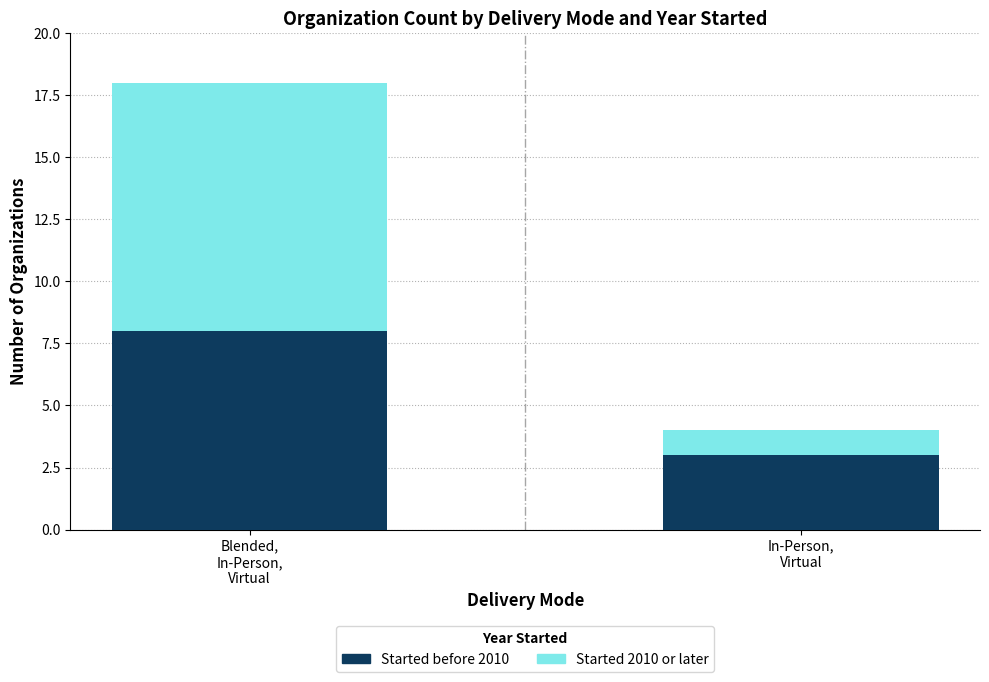

What is the sum of all Started before 2010 values?

11